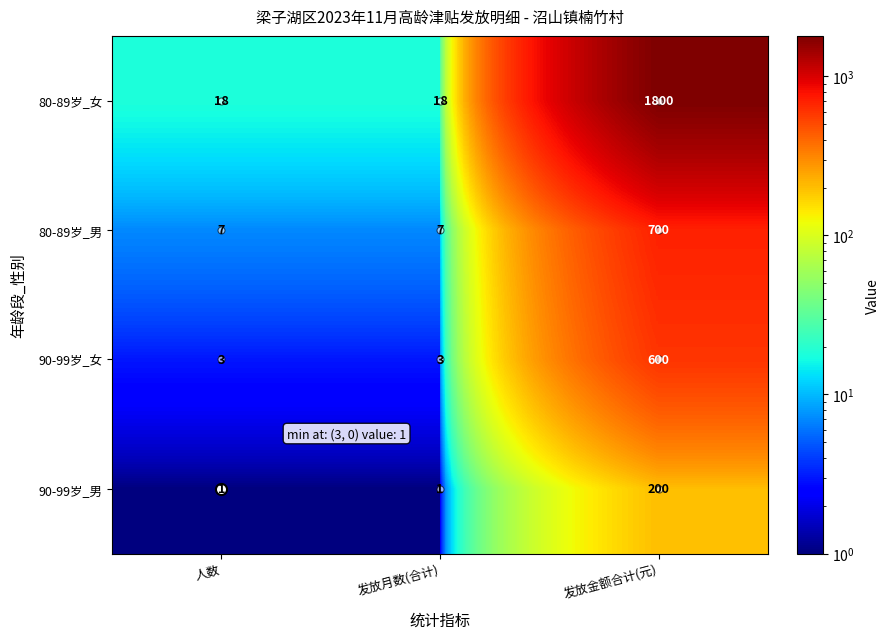

What is the average value of the 80-89岁_女 series?

612